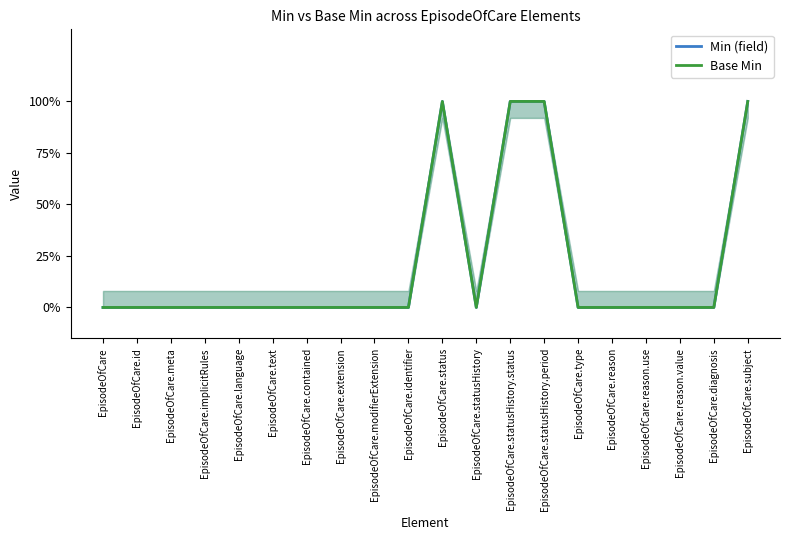

Reading left to right, transcribe all the data shown in this chart.

Min (field): 0	0	0	0	0	0	0	0	0	0	1	0	1	1	0	0	0	0	0	1
Base Min: 0	0	0	0	0	0	0	0	0	0	1	0	1	1	0	0	0	0	0	1